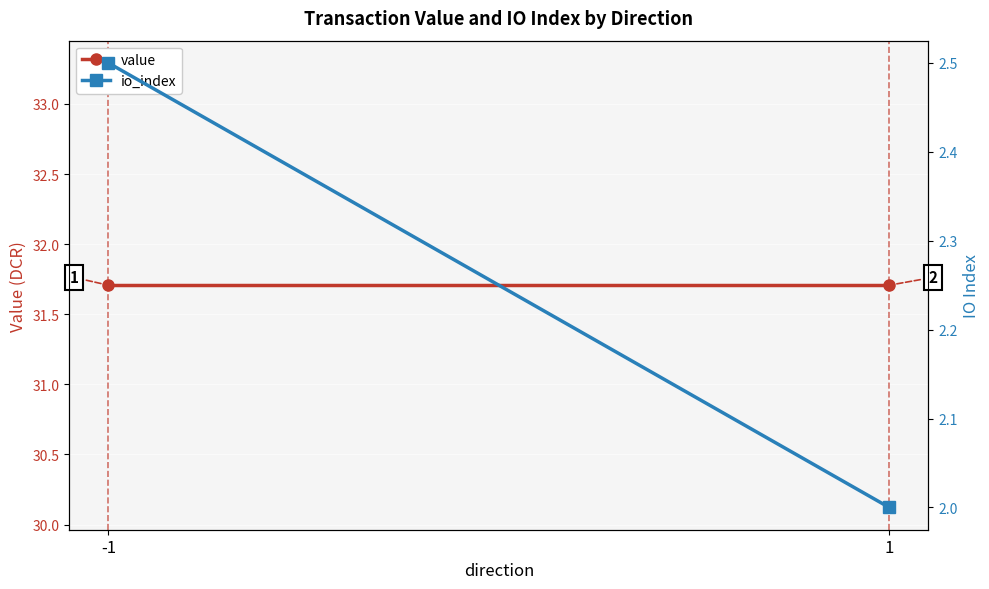

Which series has the largest range (max minus min)?

io_index